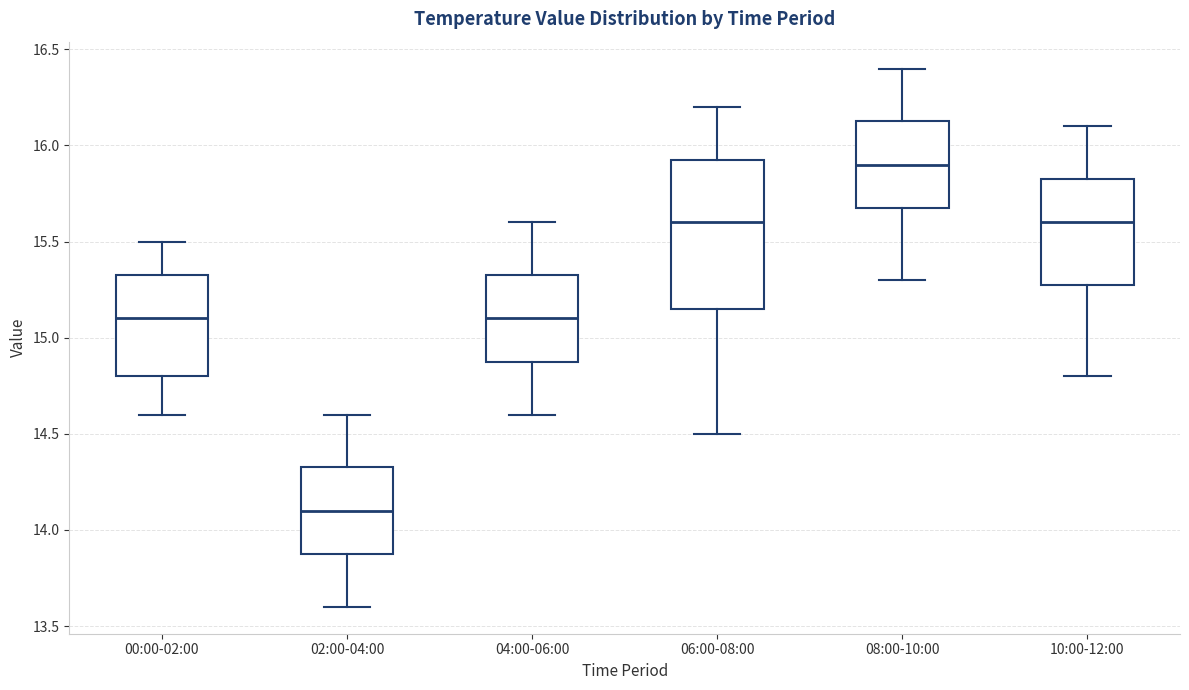

Which box's median line is the lowest?

02:00-04:00